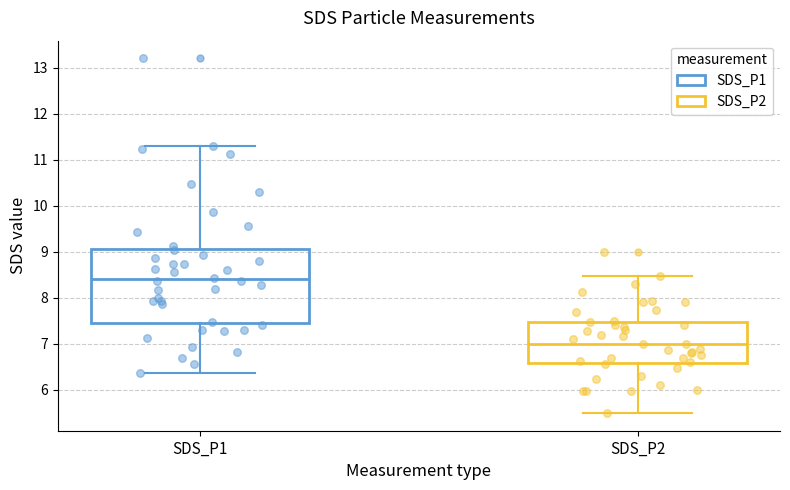

Where does the median line of the box for SDS_P2 sit on the y-axis? The values are not printed on the chart, so give them approximately, as read against the axis.

7.0